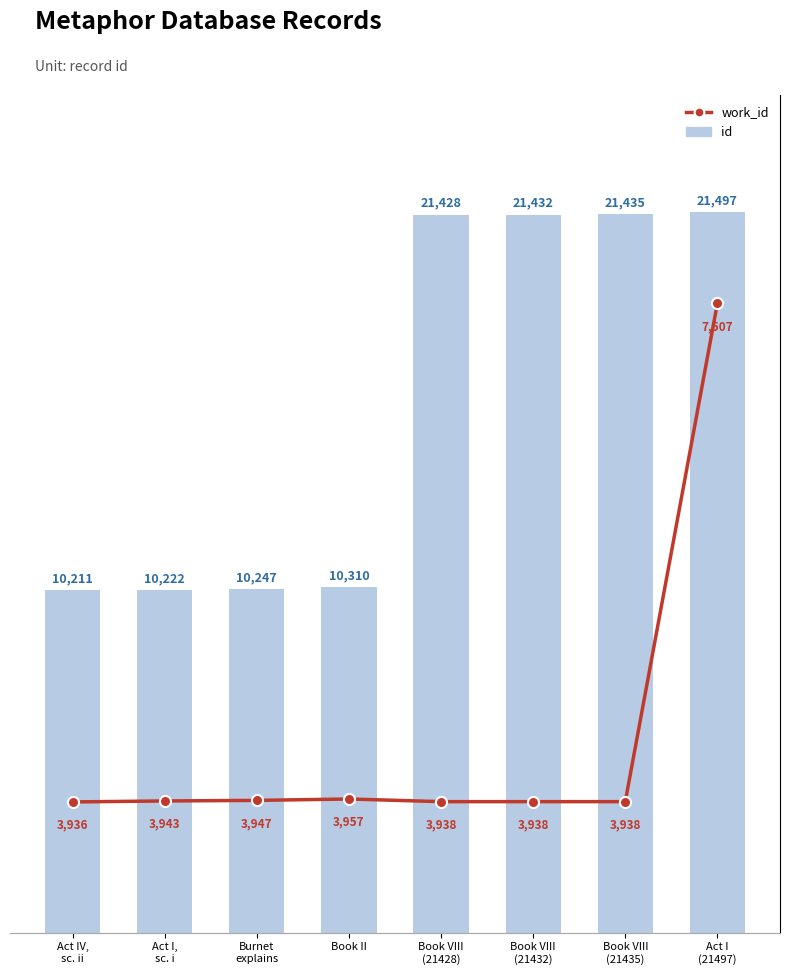

What is the label of the 1st bar from the right?

Act I
(21497)